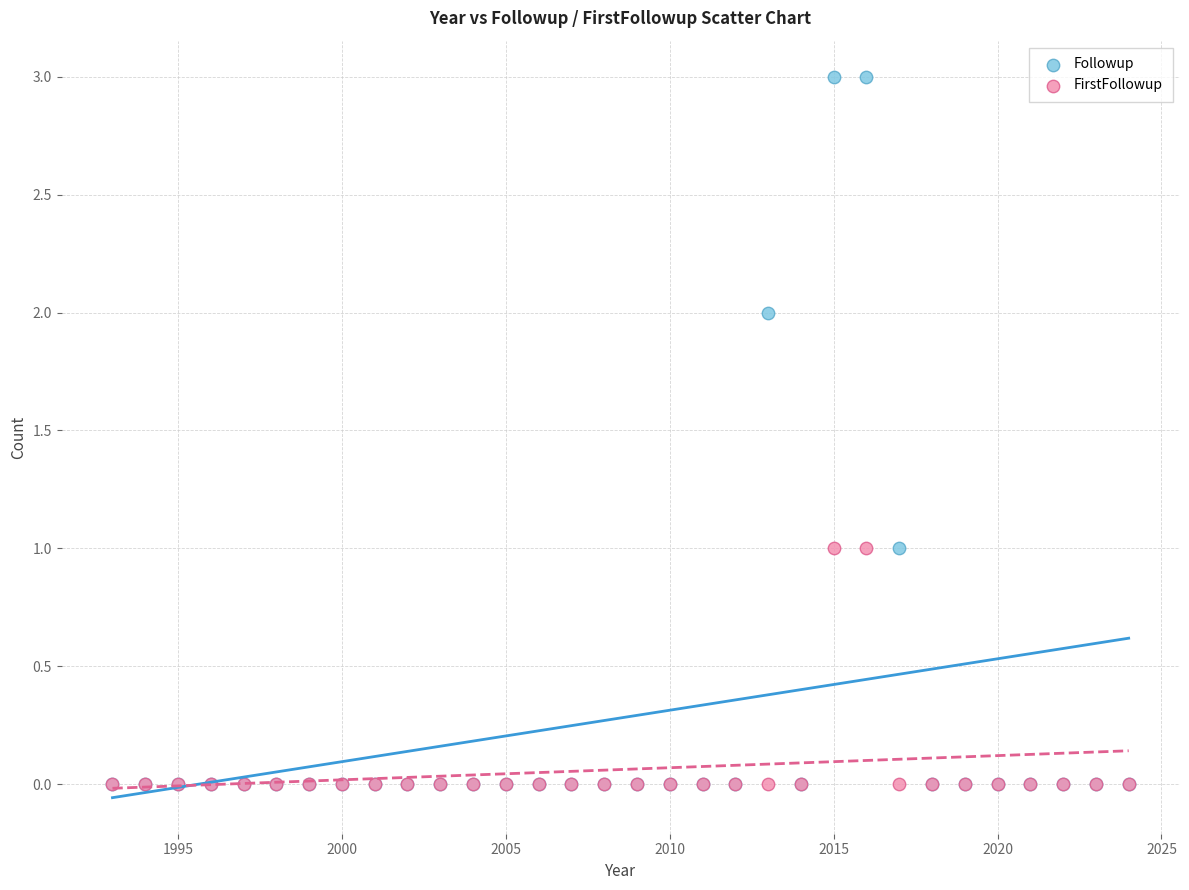

Which series has the largest Y range (max minus min)?

Followup